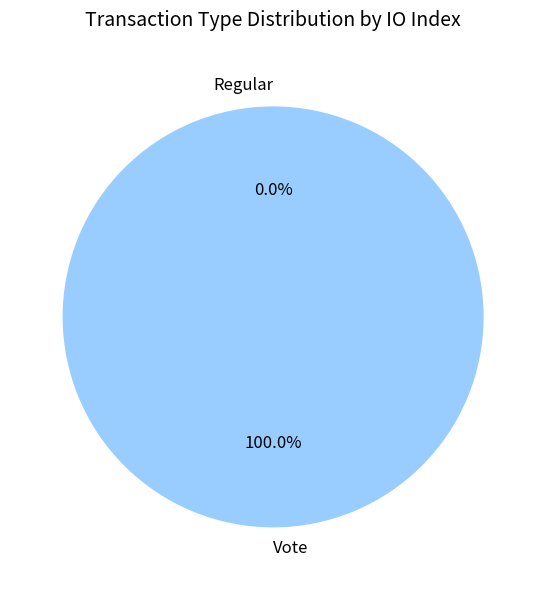

What percentage is NOT represented by Regular?

100.0%